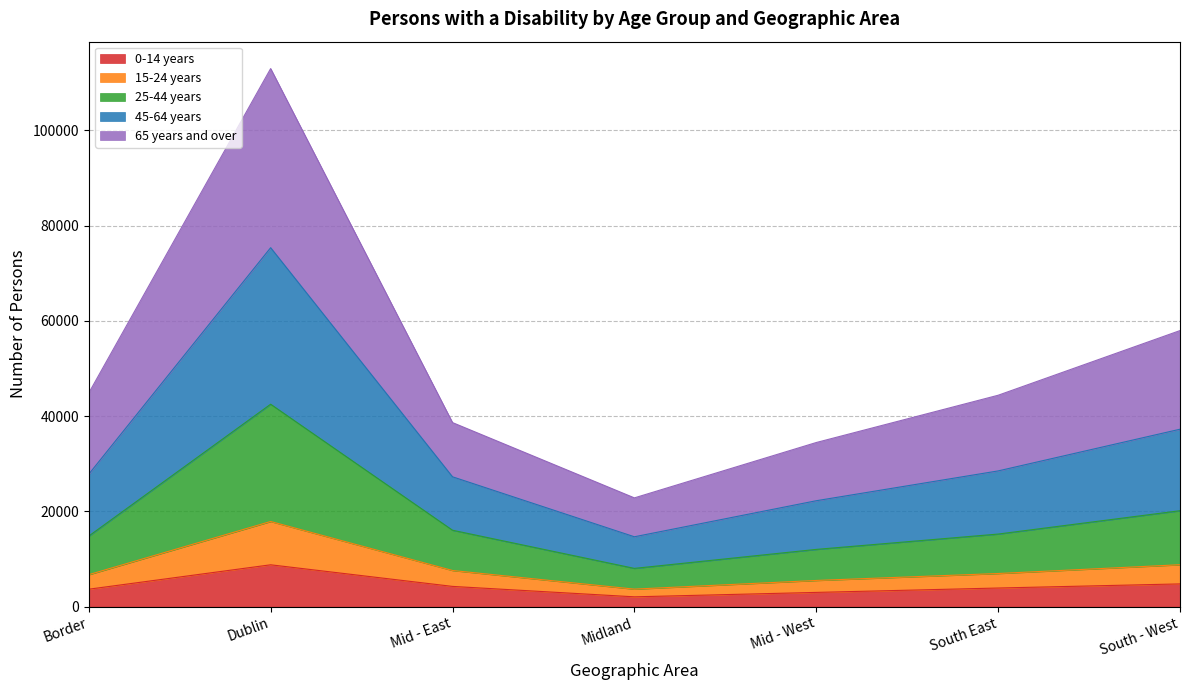

What is the highest value of the 0-14 years series?

8794